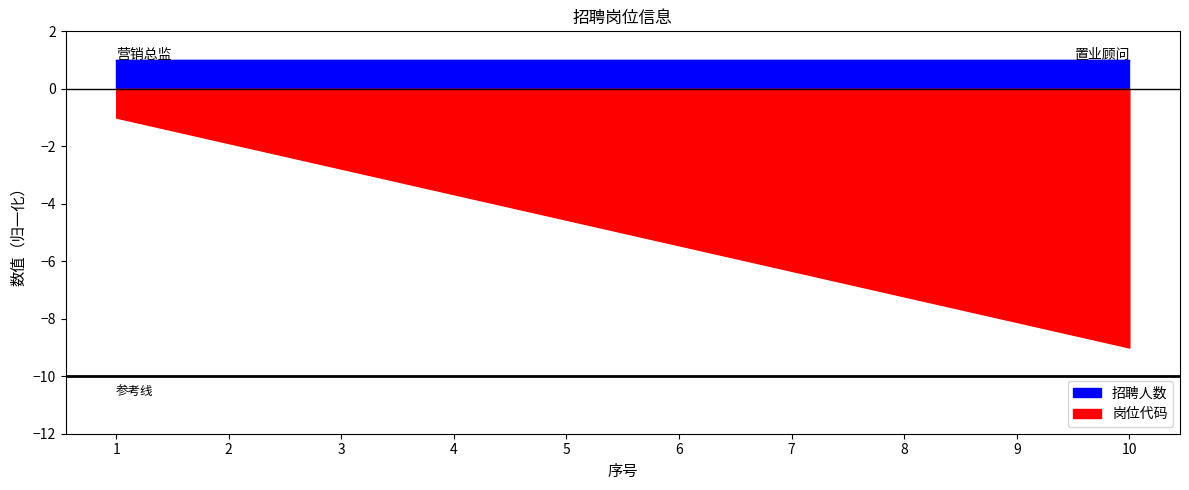

List the labels in order of value, smallest first.

10, 9, 8, 7, 6, 5, 4, 3, 2, 1